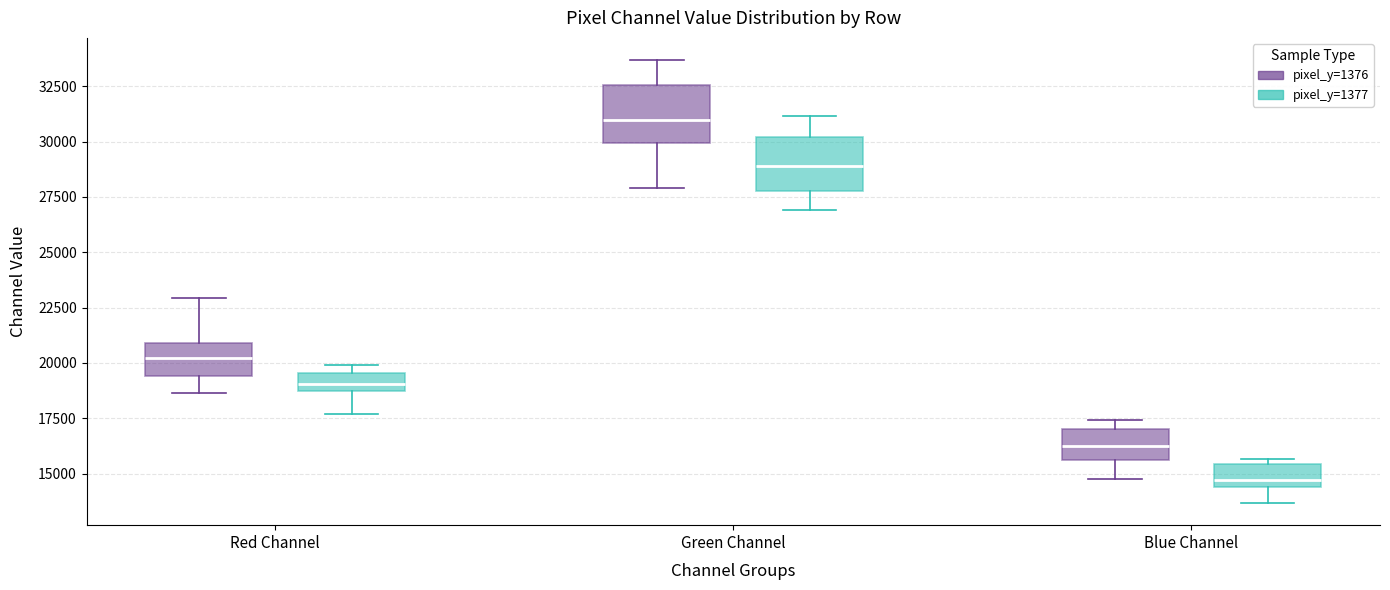

Which box has the highest median line?

Green Channel (pixel_y=1376)